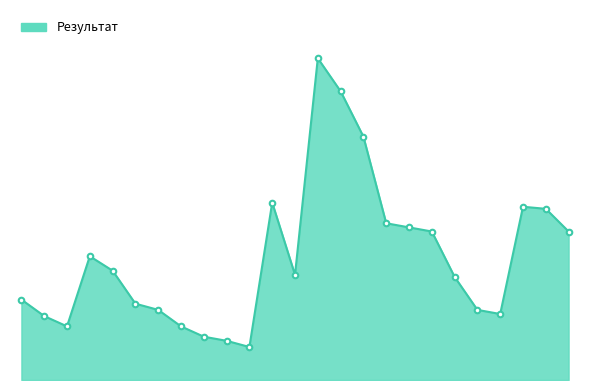

Is this an area chart (filled region under the line)?

Yes